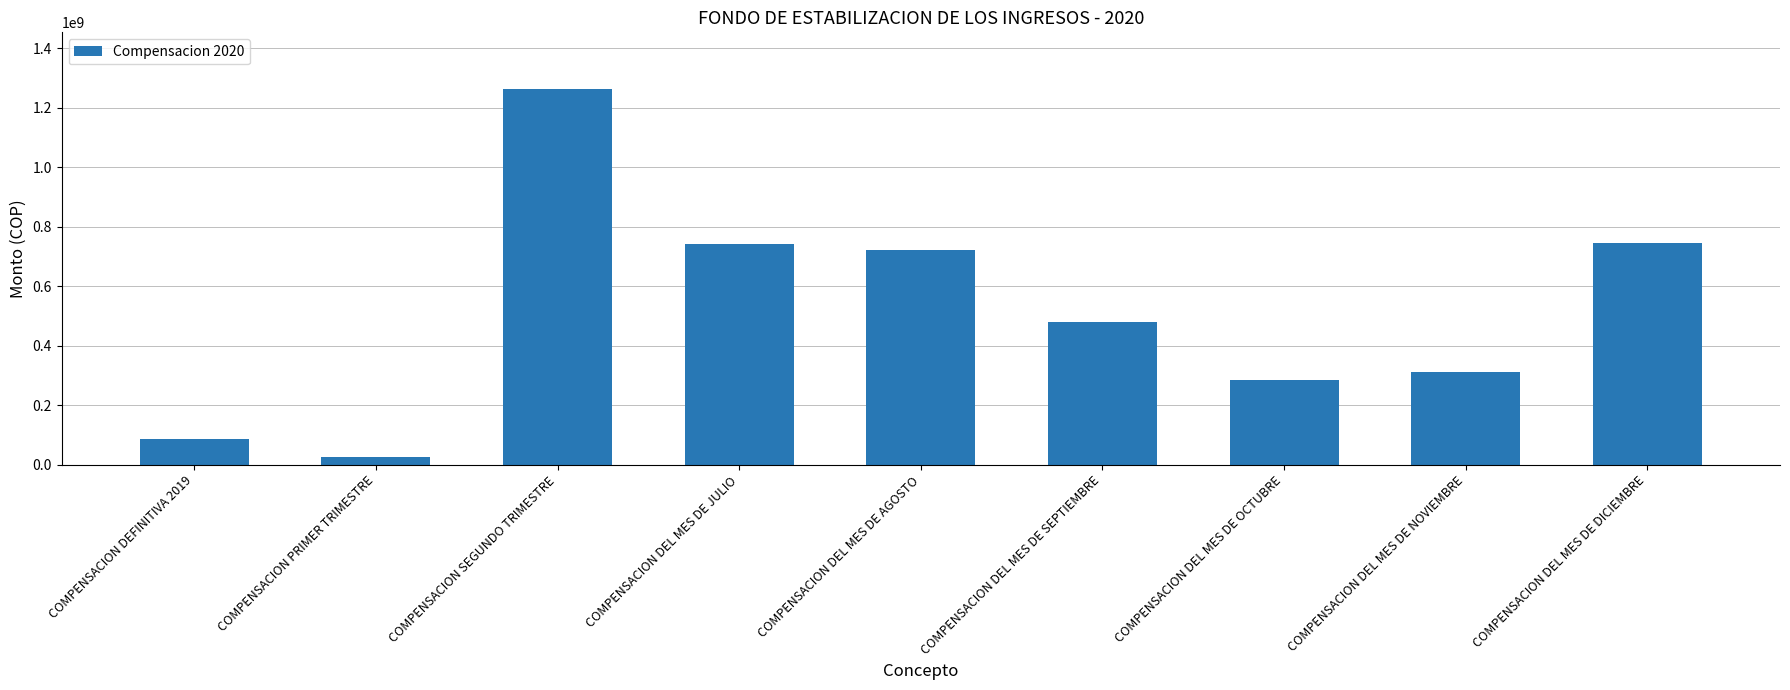

What is the sum of all values?

4662956786